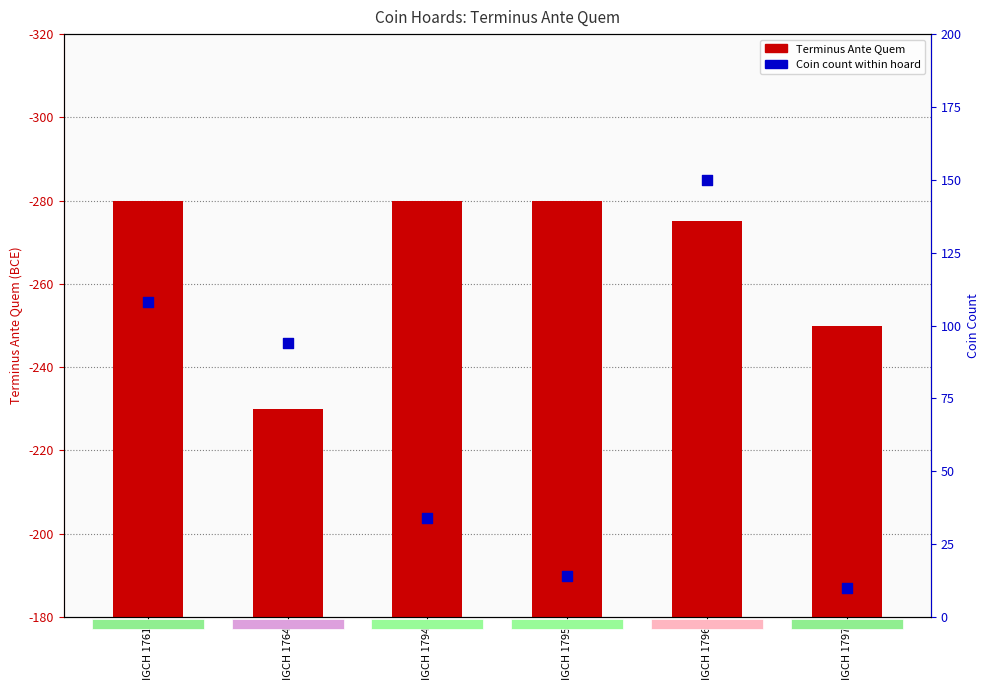

Which series has the largest total across all categories?

Terminus Ante Quem